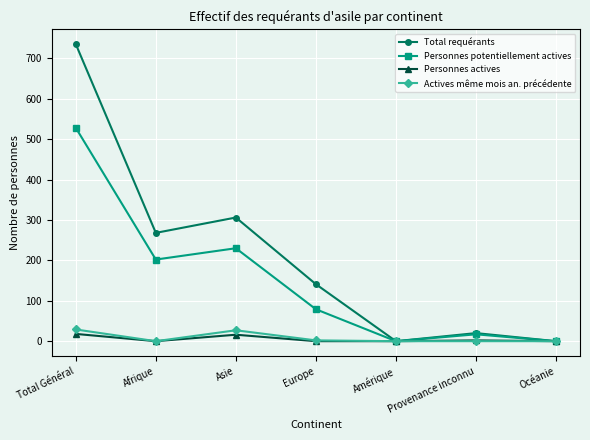

How many lines are shown in the chart?

4